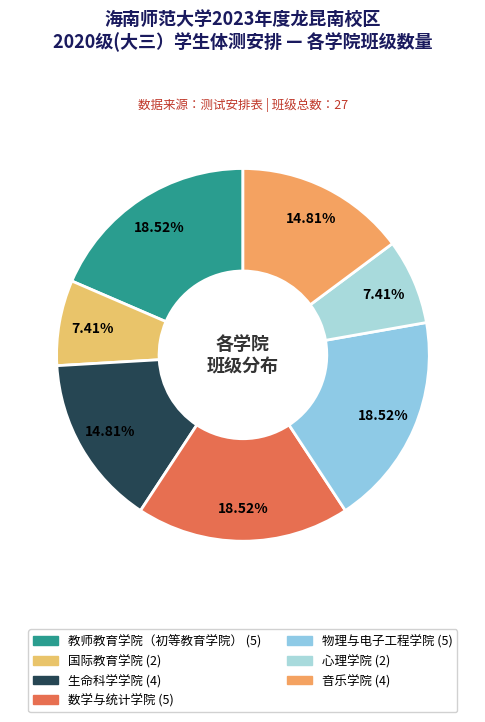

What percentage is the 心理学院 slice, to the nearest percent?

7%